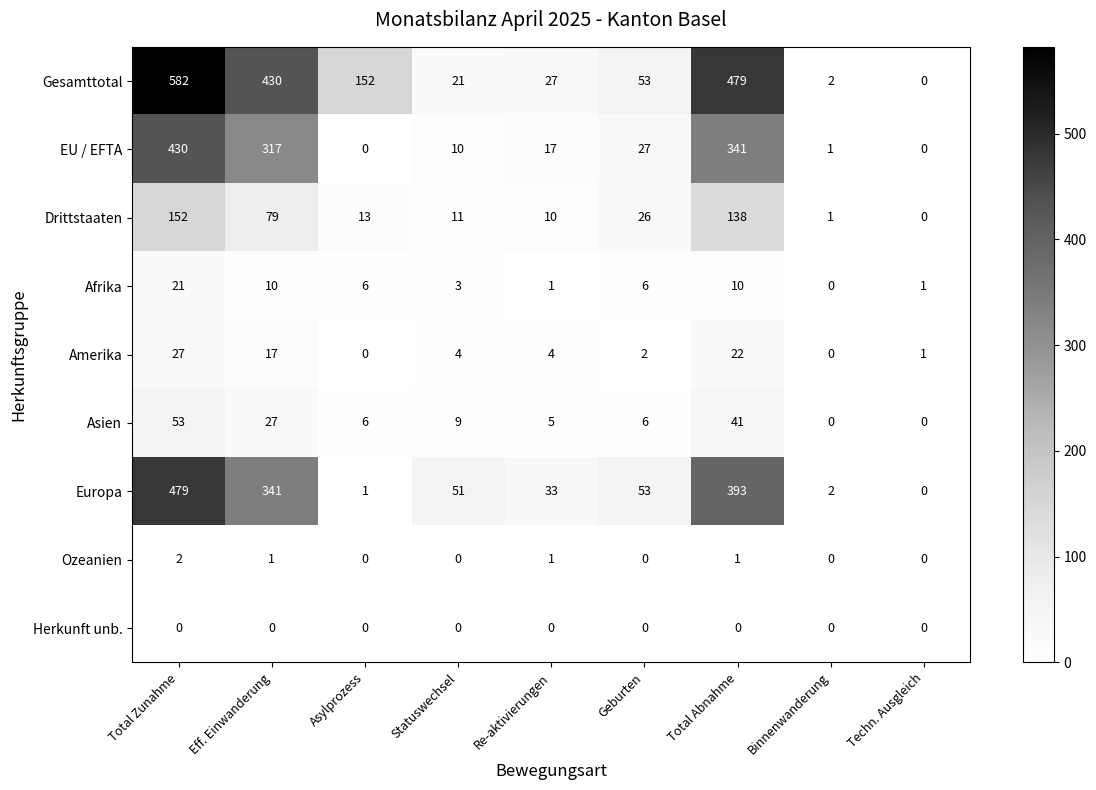

At which category is the sum across all series the highest?

Total Zunahme